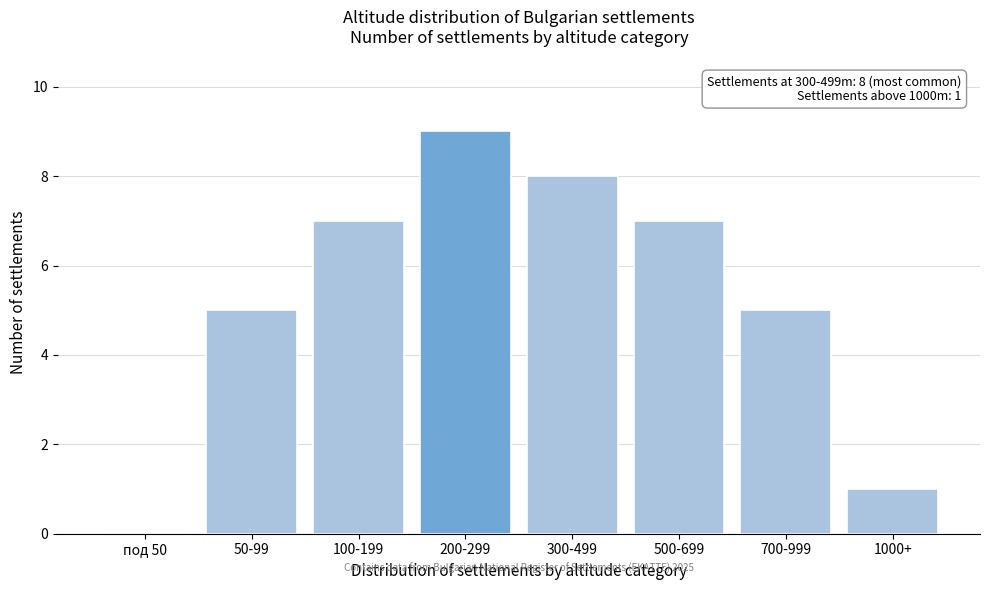

Reading right to left, what are all the values shown in this chart?

1000+=1	700-999=5	500-699=7	300-499=8	200-299=9	100-199=7	50-99=5	под 50=0